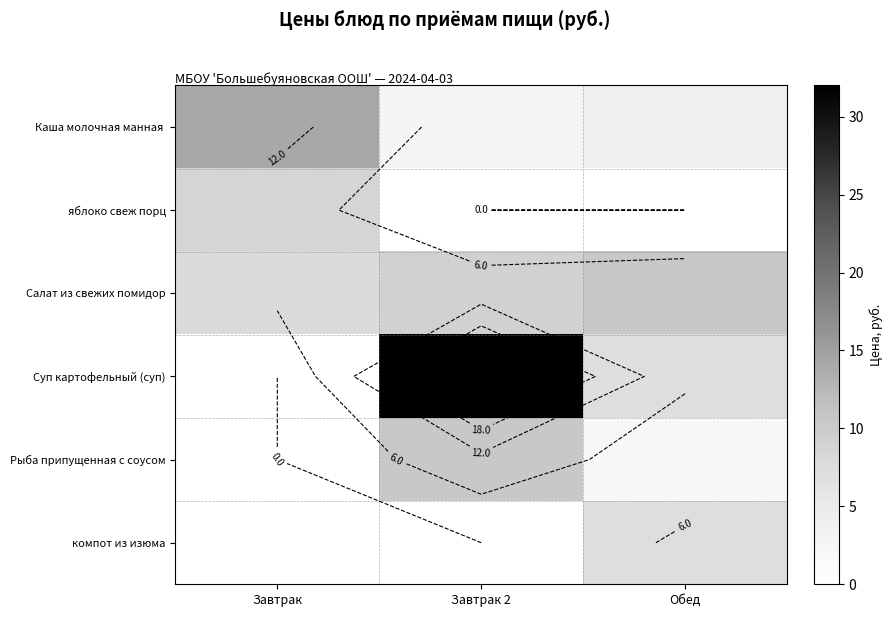

At which label does Каша молочная манная reach its peak?

Завтрак